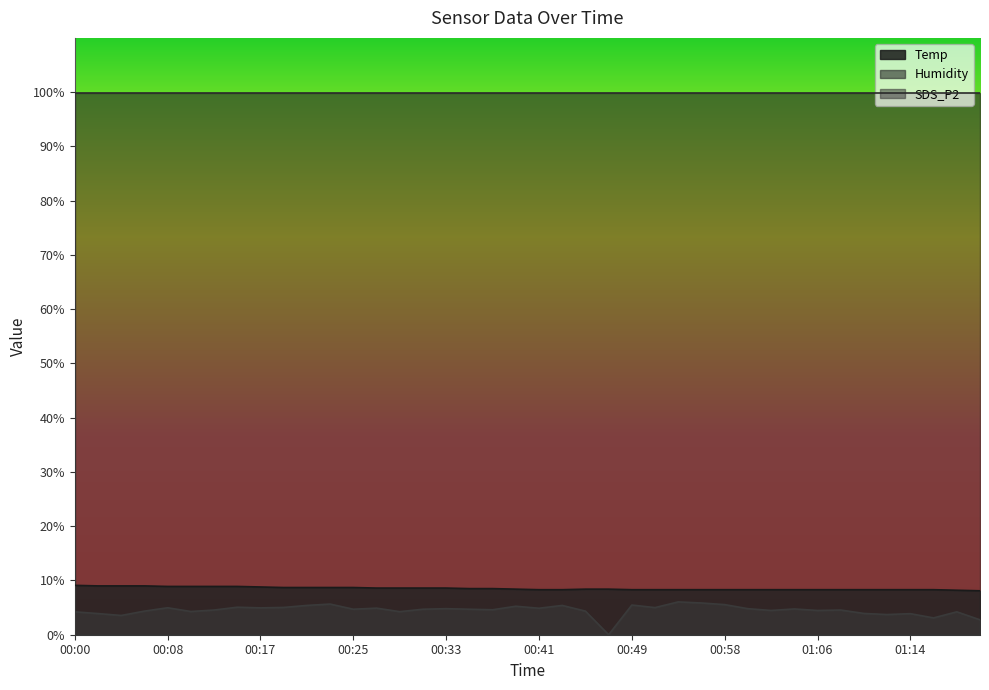

What is the total value across all series at 01:04?

13.1